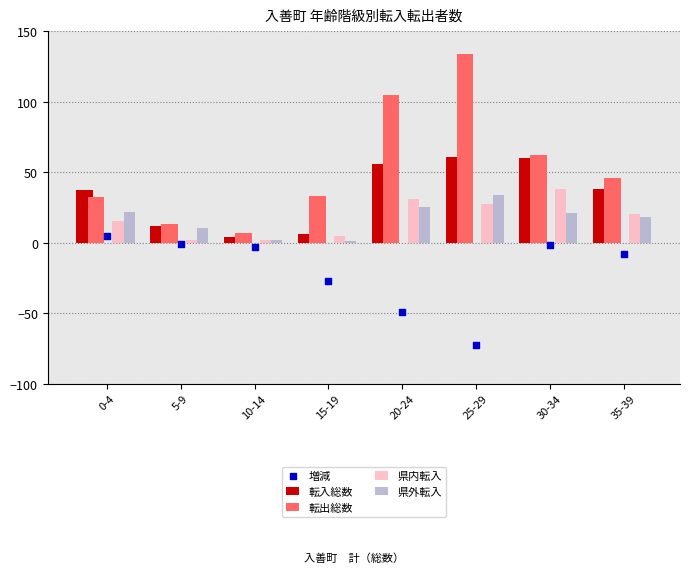

What are all the series names shown in the legend?

転入総数, 転出総数, 県内転入, 県外転入, 増減